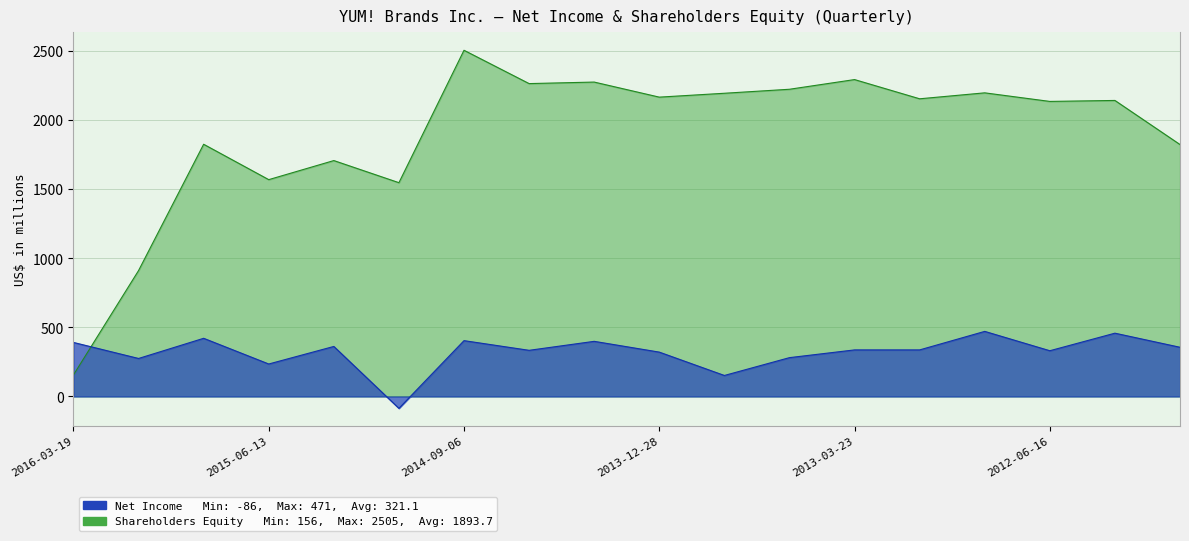

At 2012-03-24, list the series in order from largest to smallest.

Shareholders Equity, Net Income